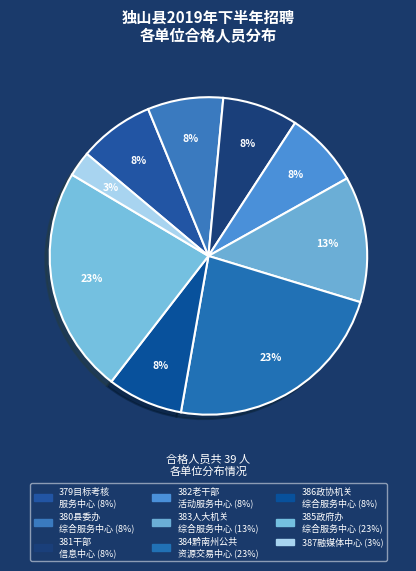

How many segments does this pie chart have?

9